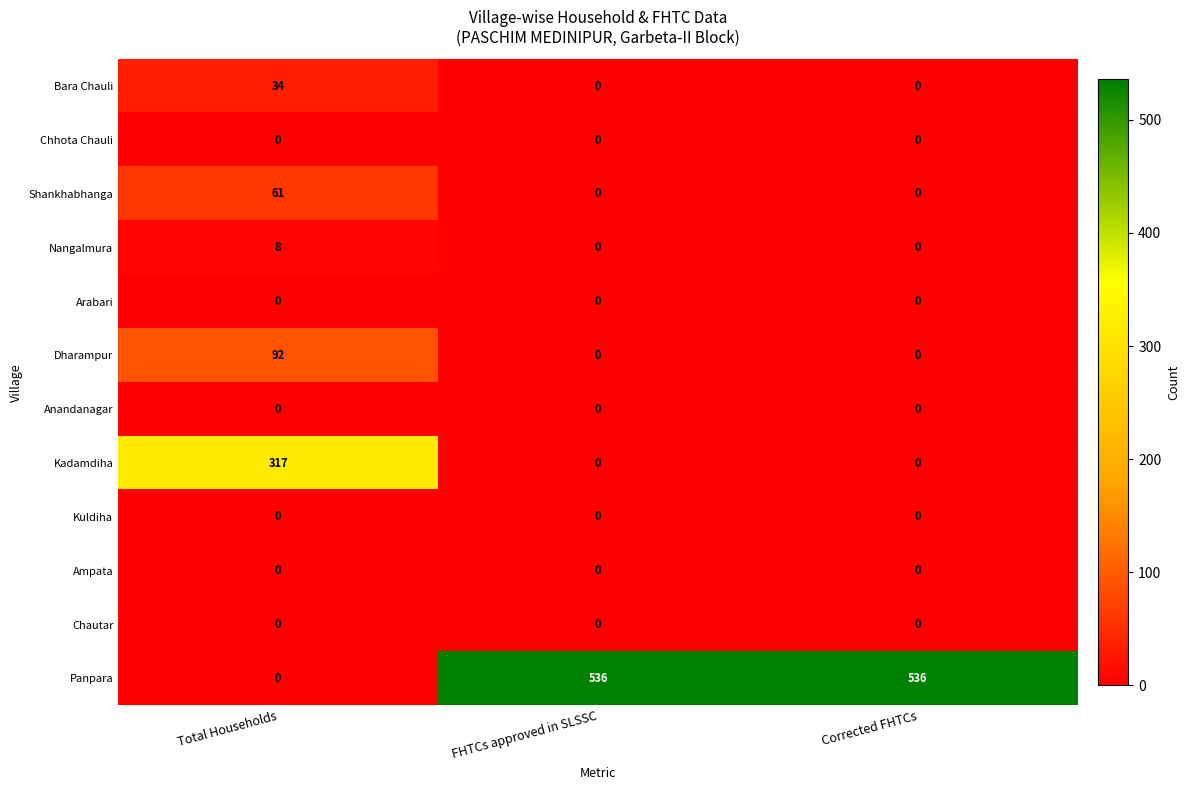

True or false: Shankhabhanga has a value of 0 at Corrected FHTCs.

True